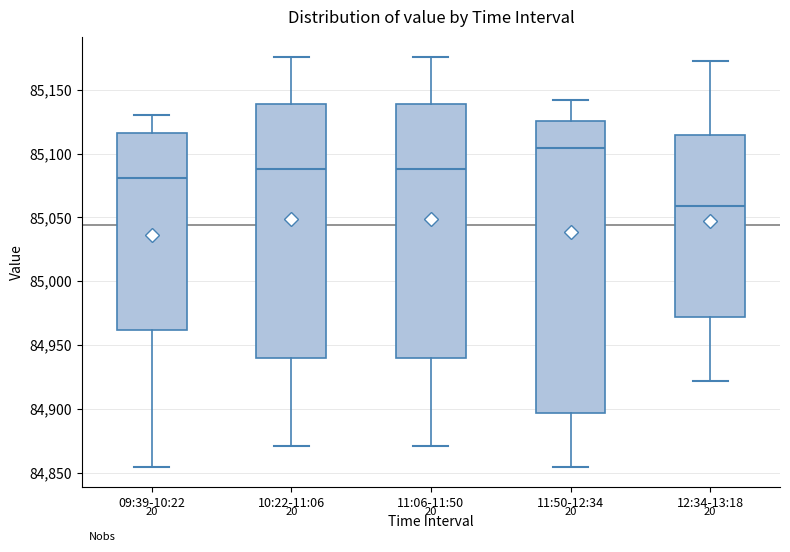

Which box is the tallest, from its lower edge to its upper edge?

11:50-12:34